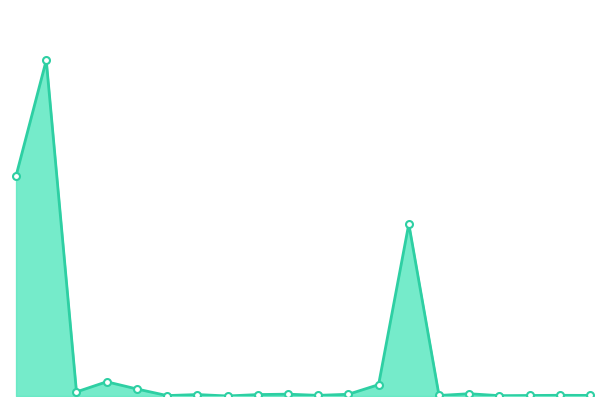

What is the difference between the second highest and minimum values?

270839